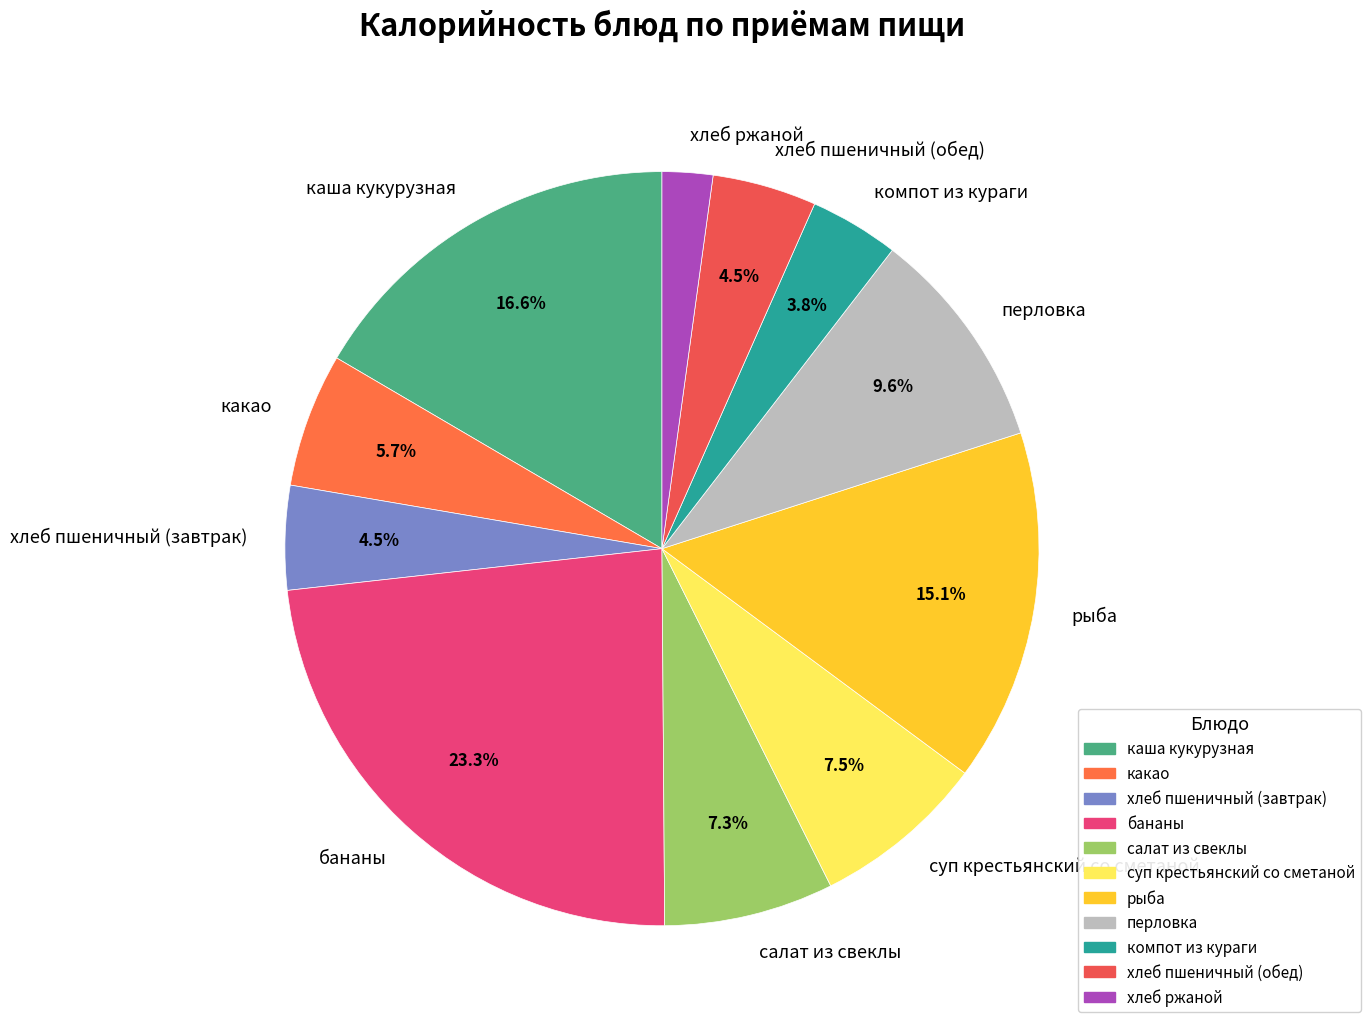

Approximately how many times larger is the value at бананы compared to рыба?

1.5